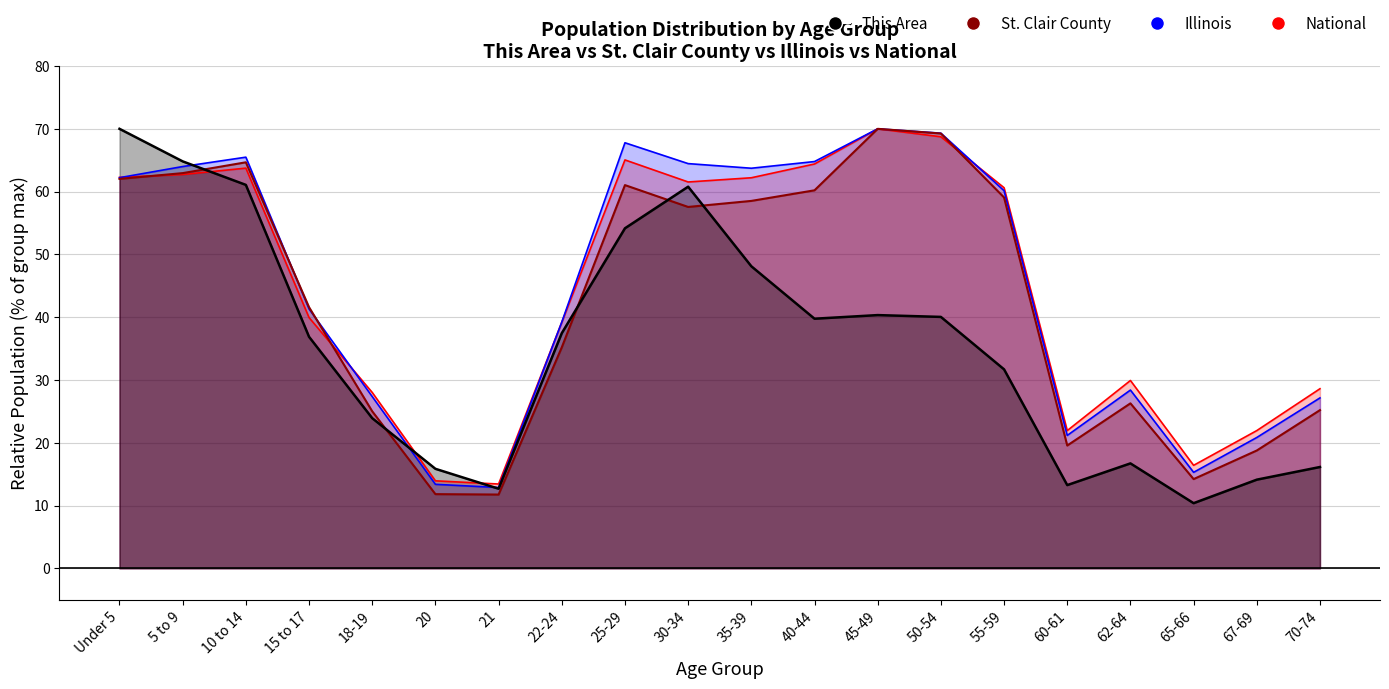

How many interior local valleys does the National series have?

4